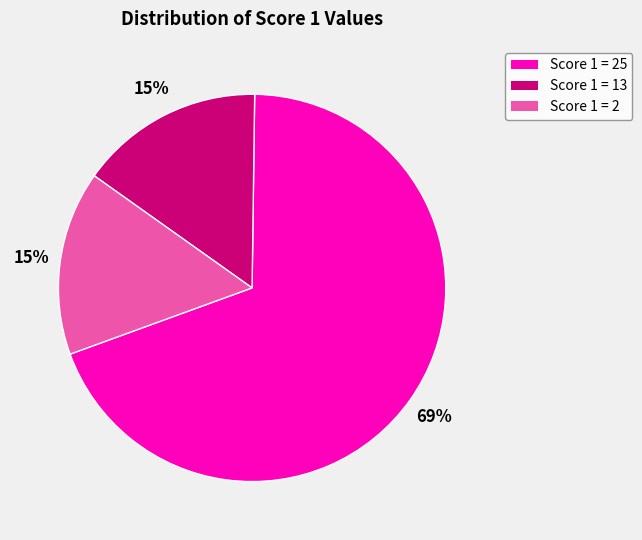

Is there a majority slice in this chart?

Yes